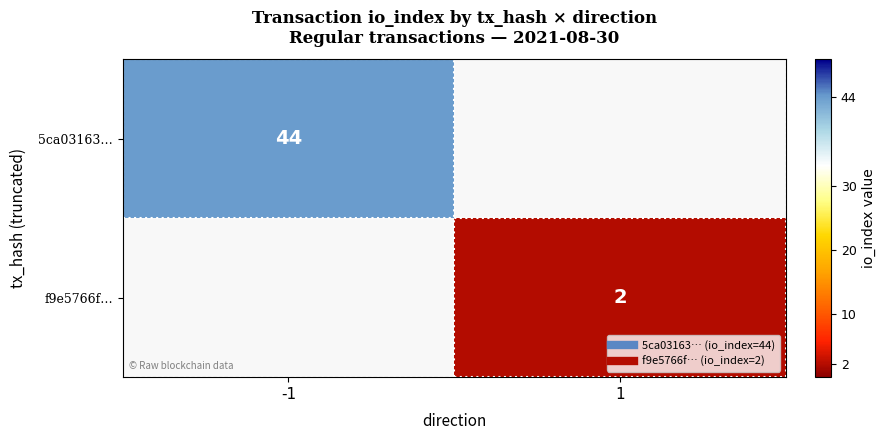

What is the maximum value for 5ca03163…?

44.0